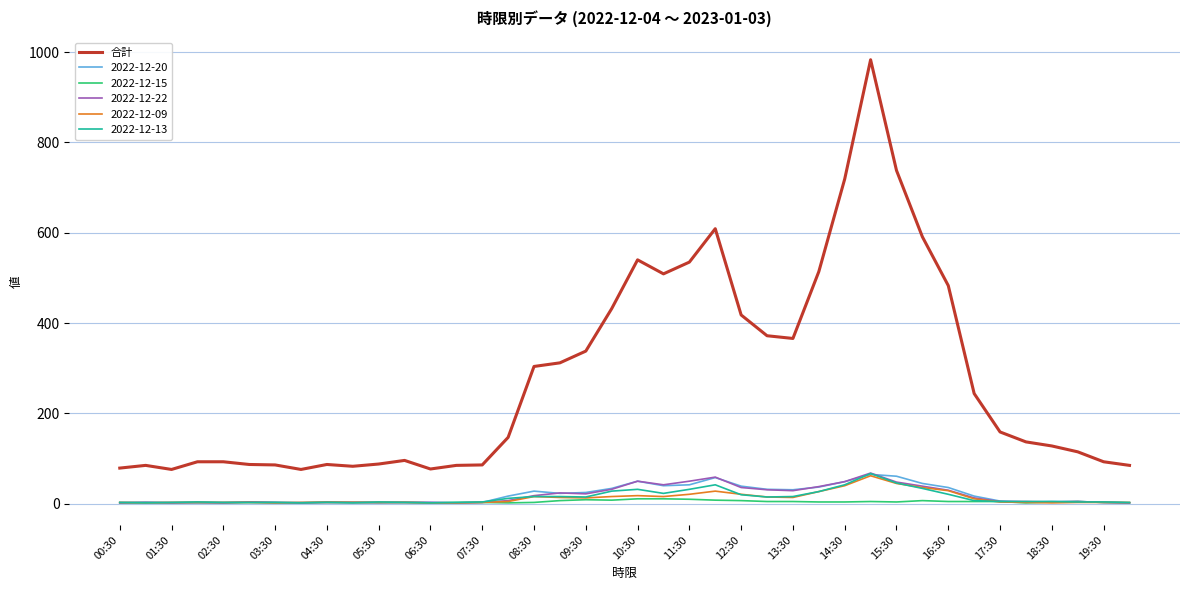

True or false: 合計 and 2022-12-13 intersect in this chart.

False